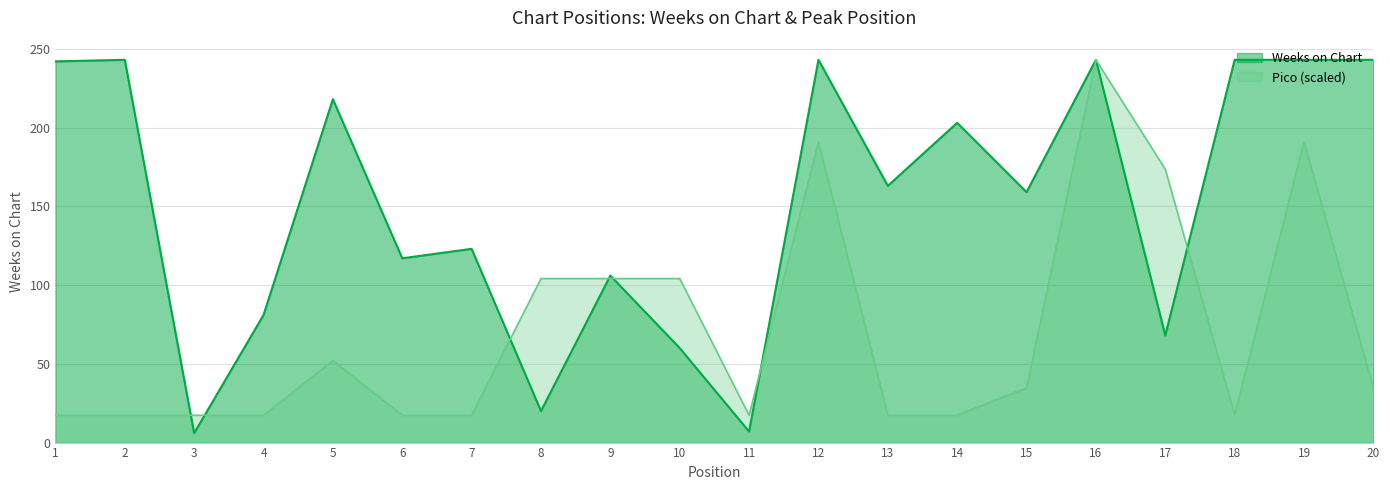

True or false: Weeks on Chart and Pico cross at least once.

True